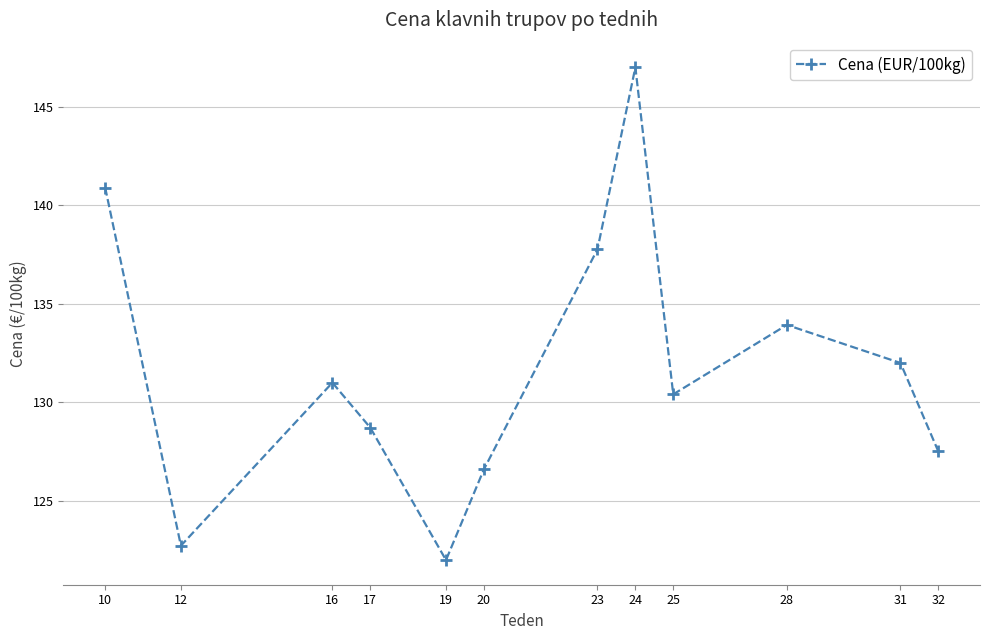

Does the chart have visible grid lines?

Yes